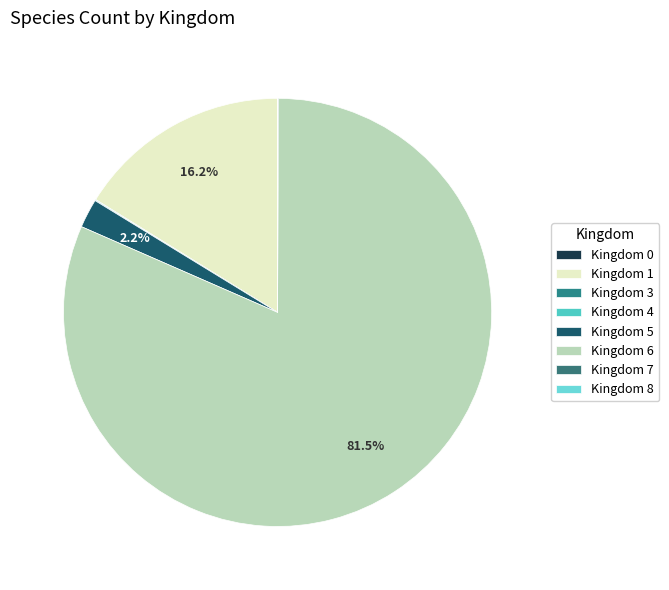

How many segments does this pie chart have?

8